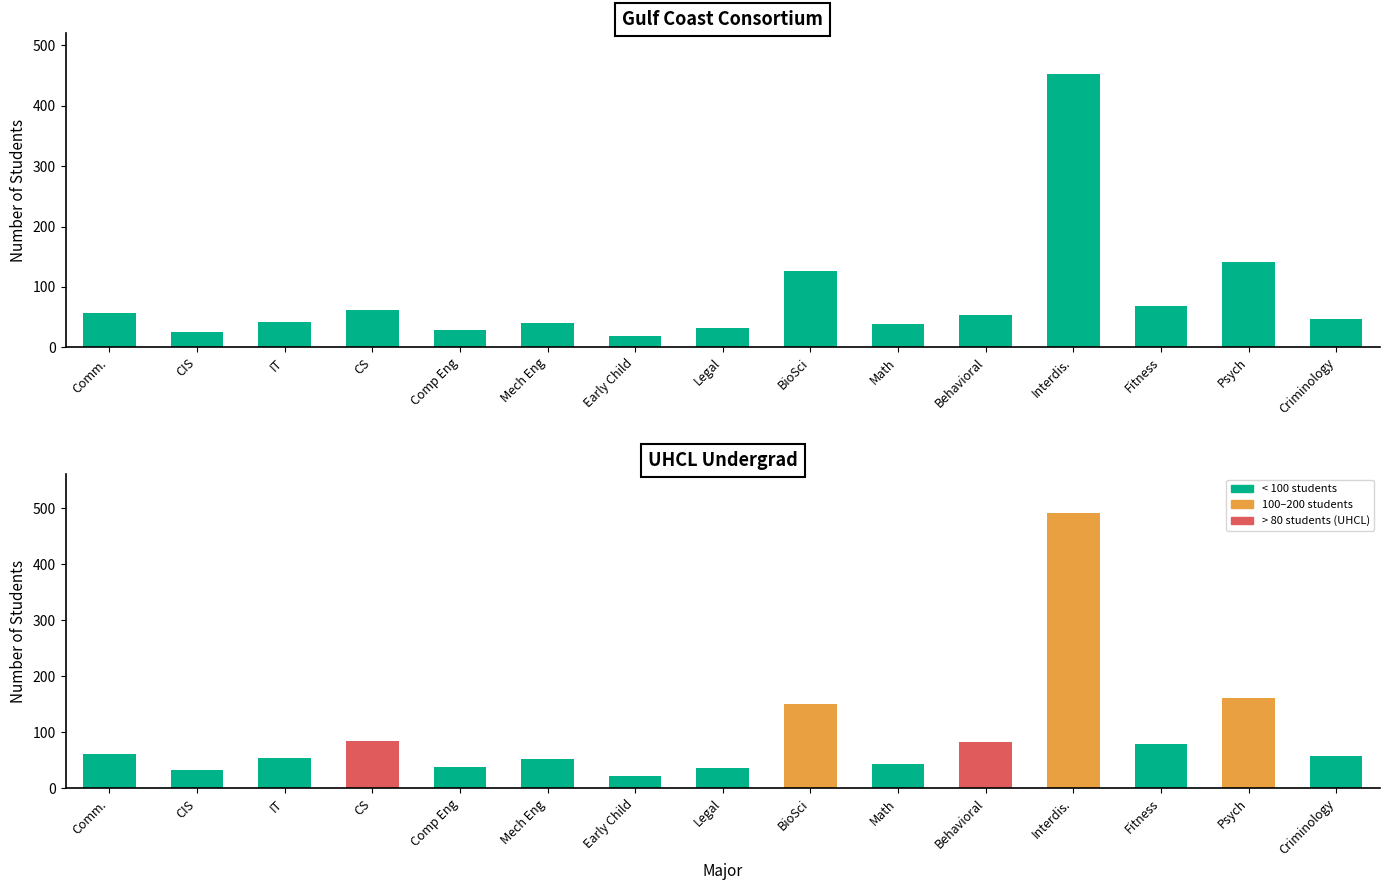

What is the total value across all series at Comp Eng?

66